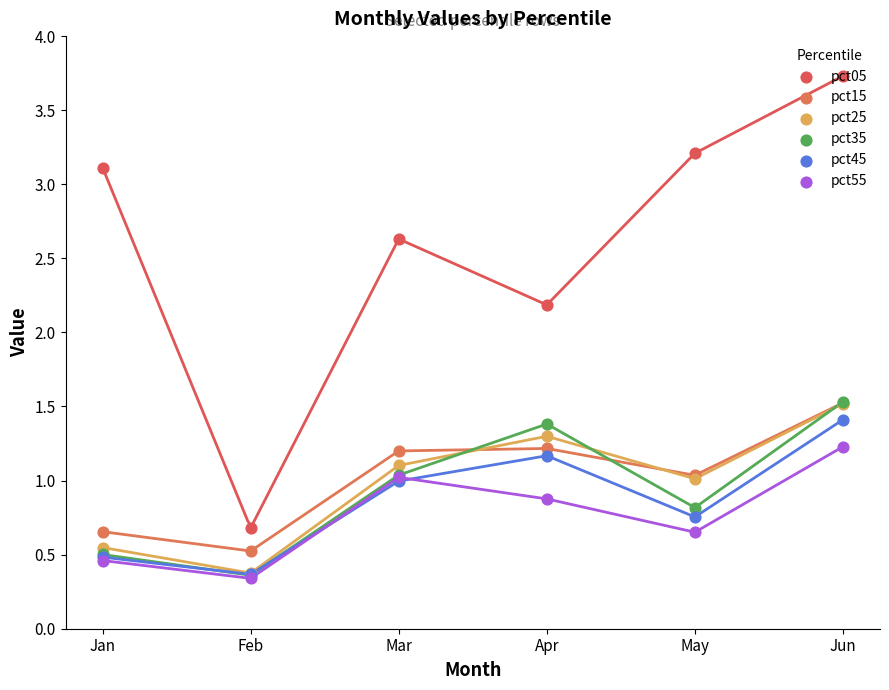

Which series has the largest total across all categories?

pct05